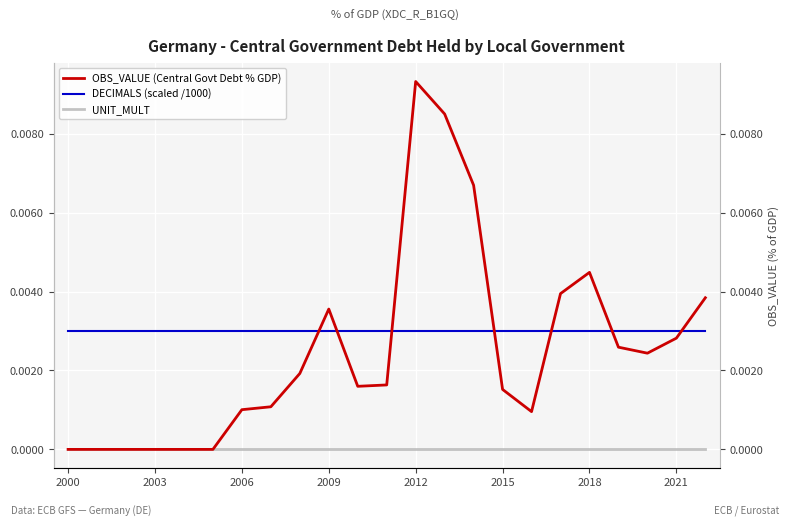

Which series ends up on top after the final intersection of DECIMALS (scaled /1000) and OBS_VALUE (Central Govt Debt % GDP)?

OBS_VALUE (Central Govt Debt % GDP)